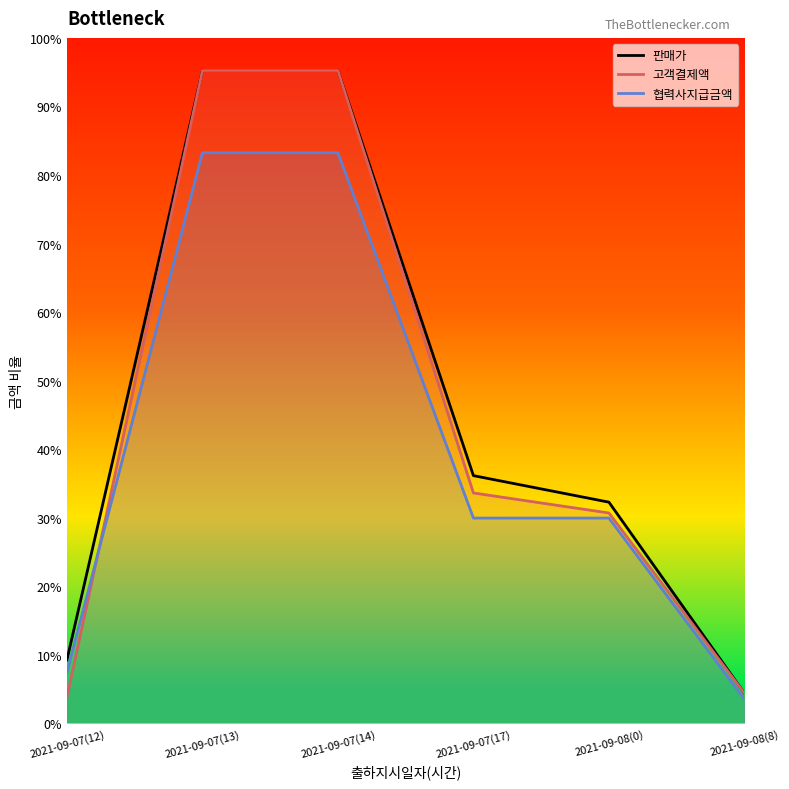

Is it true that 판매가 equals 5550 at 2021-09-08(8)?

False